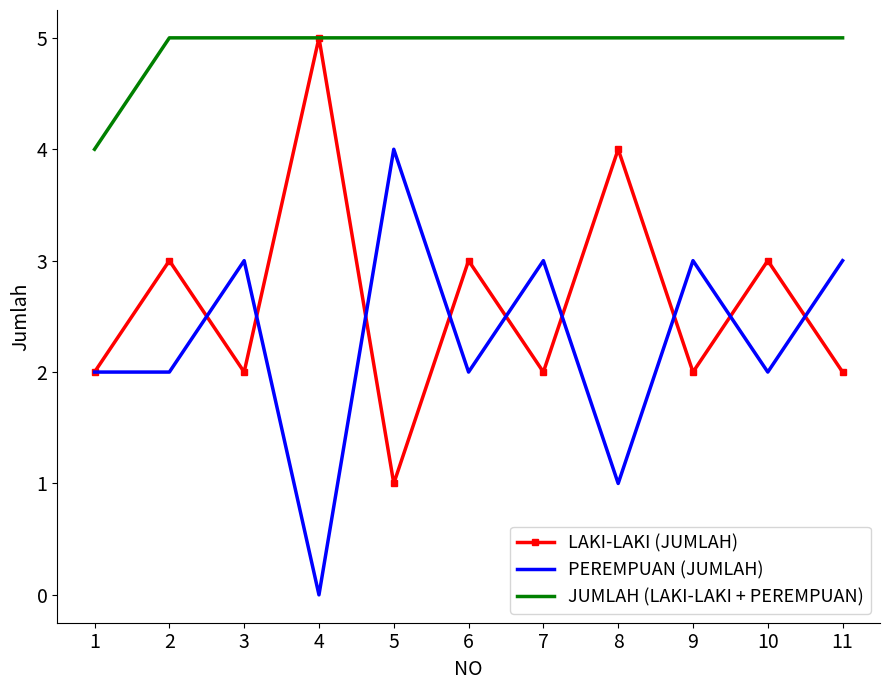

Which series has the largest total across all categories?

JUMLAH (LAKI-LAKI + PEREMPUAN)